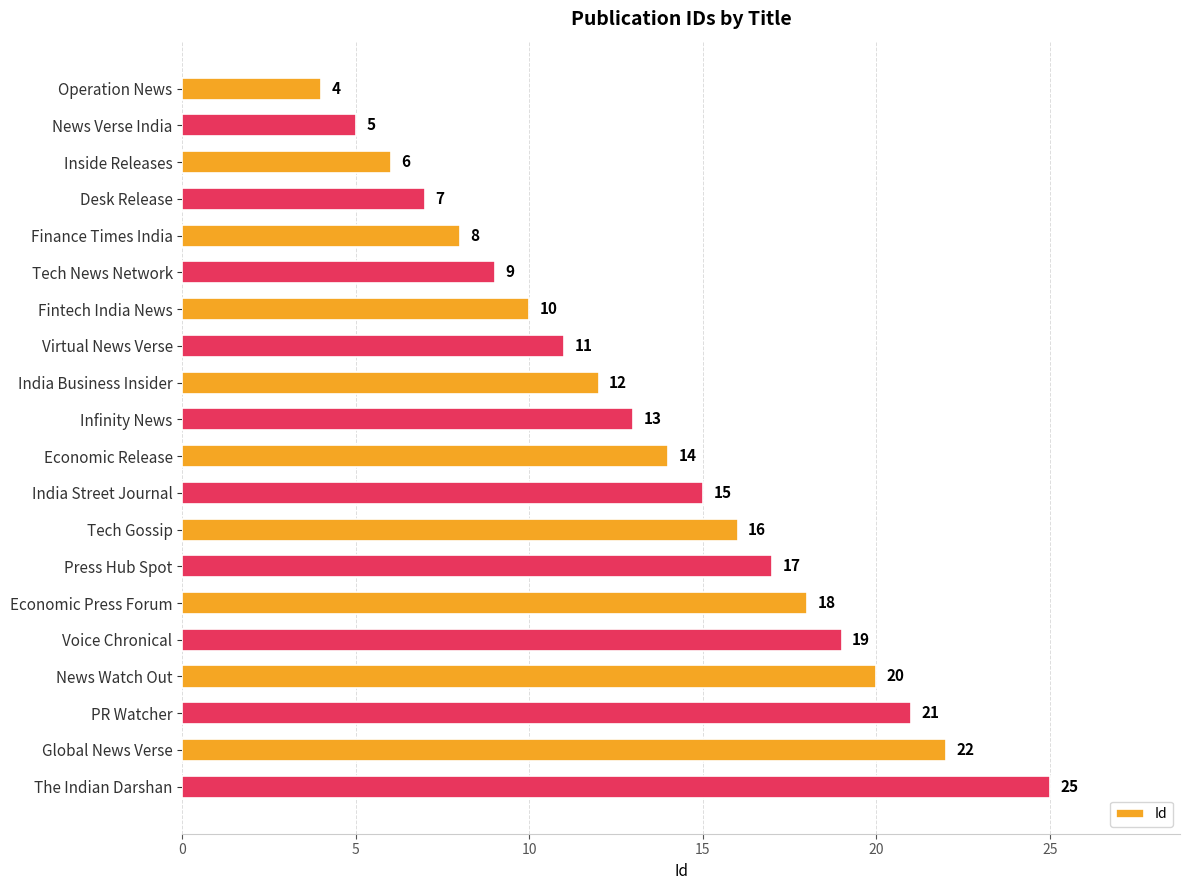

Reading top to bottom, list all the values displayed in this chart.

4	5	6	7	8	9	10	11	12	13	14	15	16	17	18	19	20	21	22	25